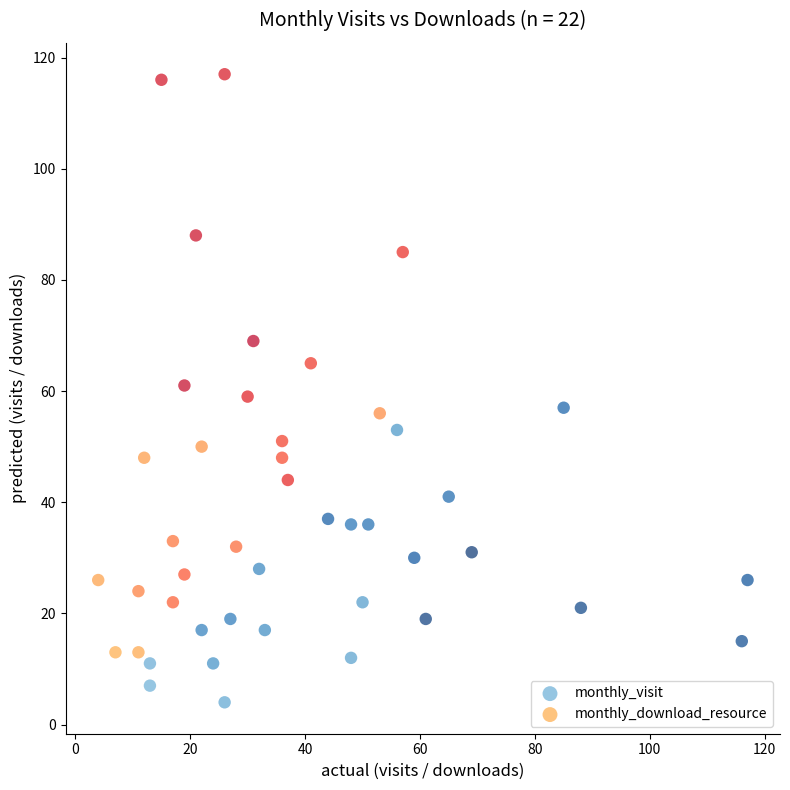

Which series reaches the maximum Y coordinate?

monthly_download_resource